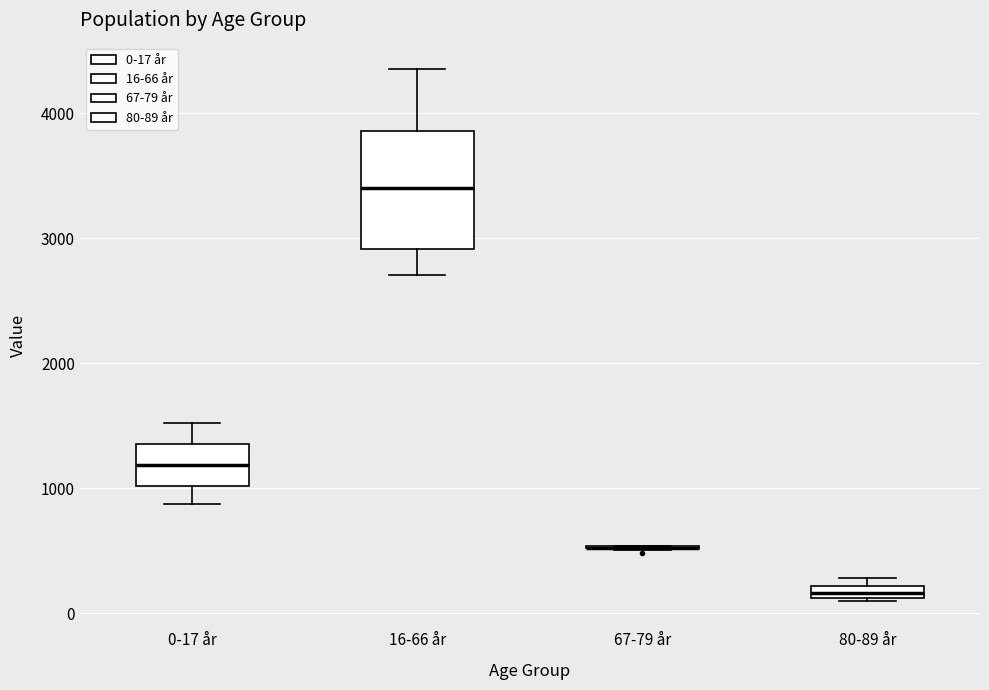

Which box is the tallest, from its lower edge to its upper edge?

16-66 år